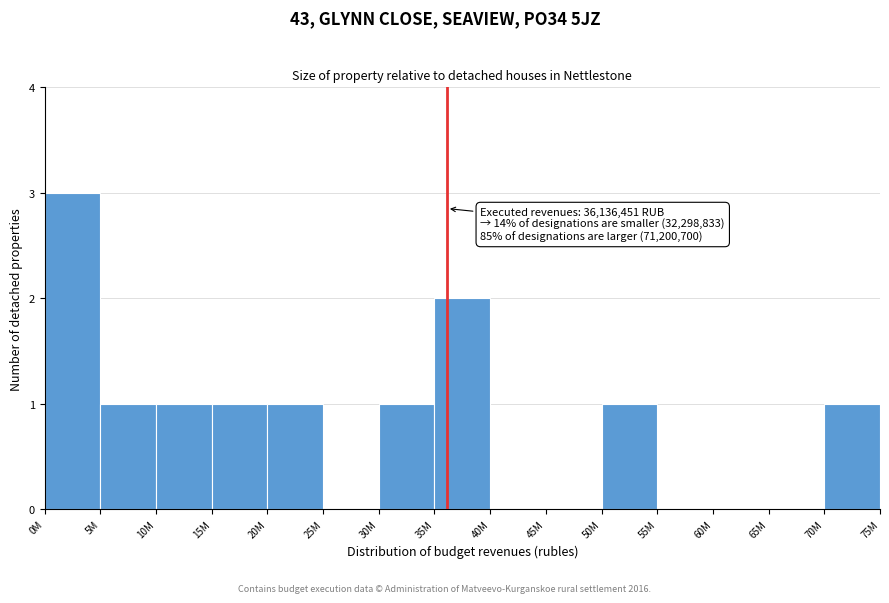

Reading left to right, extract all data points from this chart.

0M=3	5M=1	10M=1	15M=1	20M=1	25M=0	30M=1	35M=2	40M=0	45M=0	50M=1	55M=0	60M=0	65M=0	70M=1